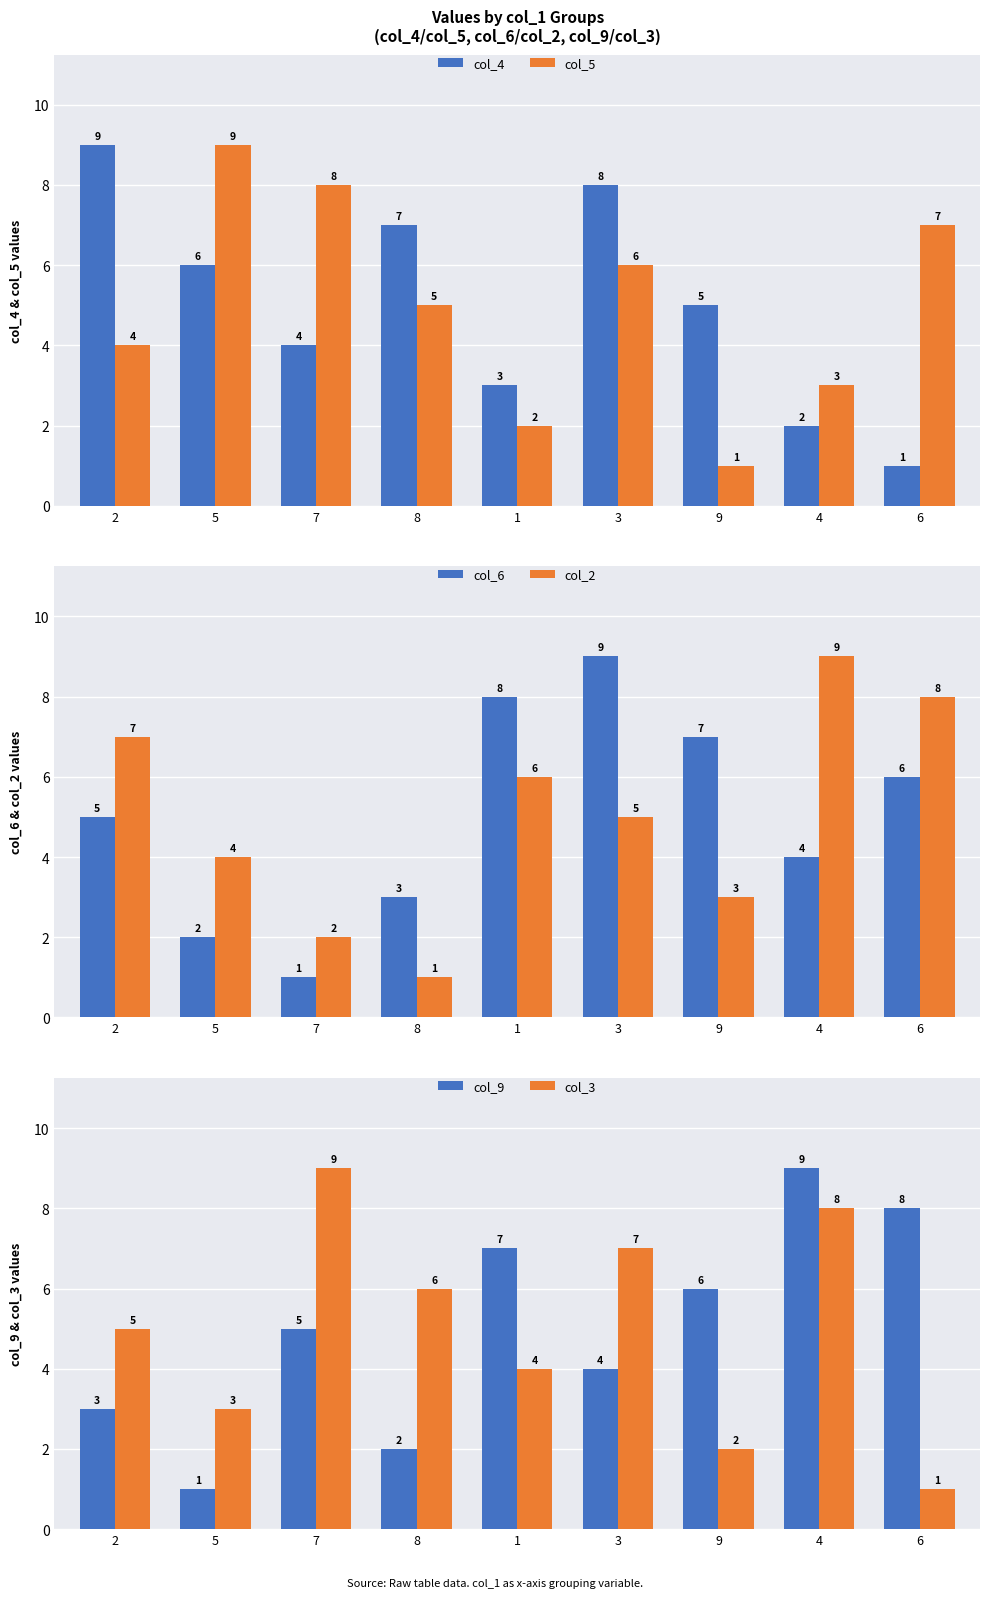

How many bars are there in total?

54